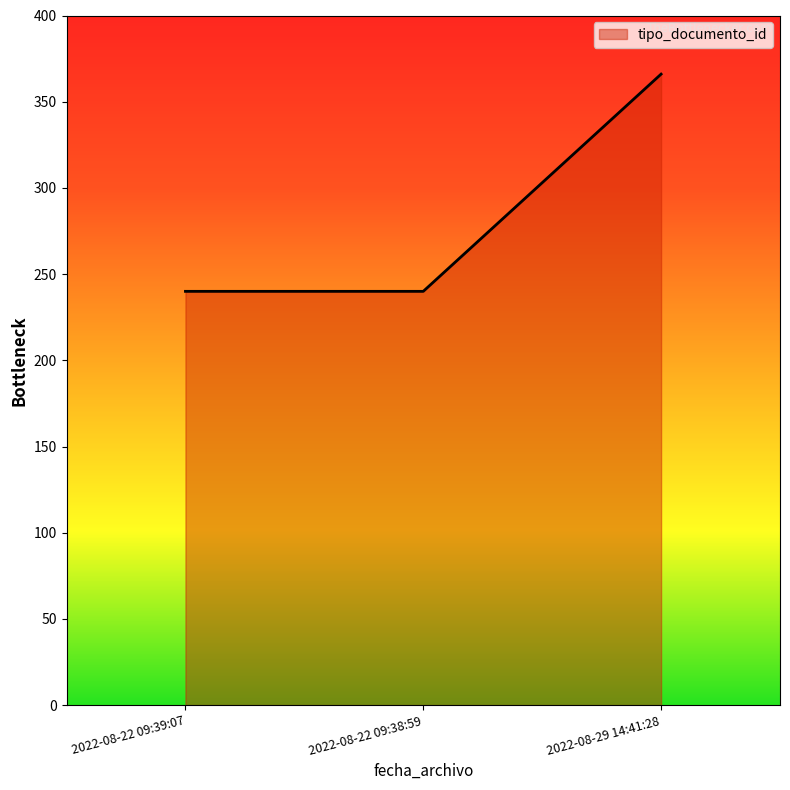

Which label corresponds to the largest value in the chart?

2022-08-29 14:41:28